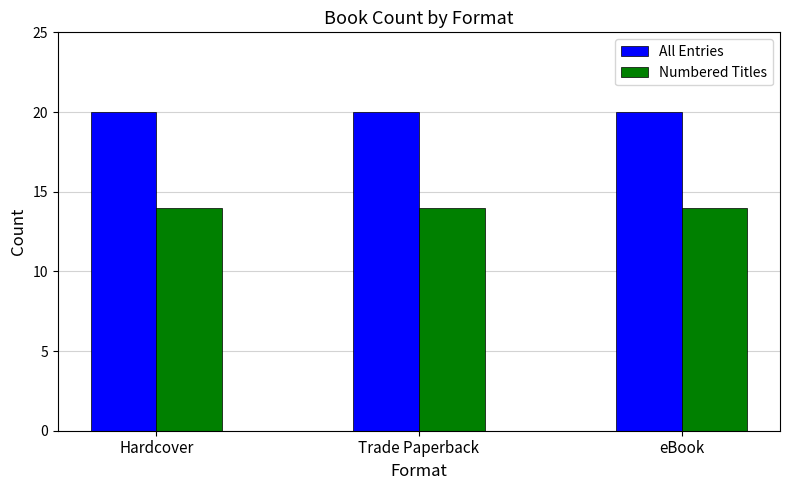

What is the difference between the highest and lowest values at Trade Paperback?

6